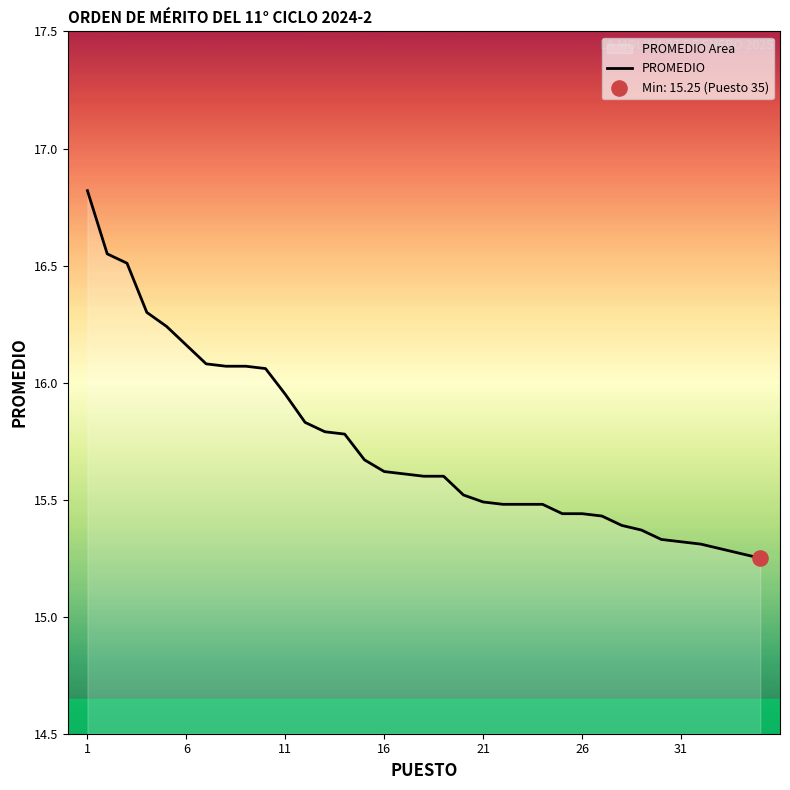

What is the greatest value displayed?

16.8